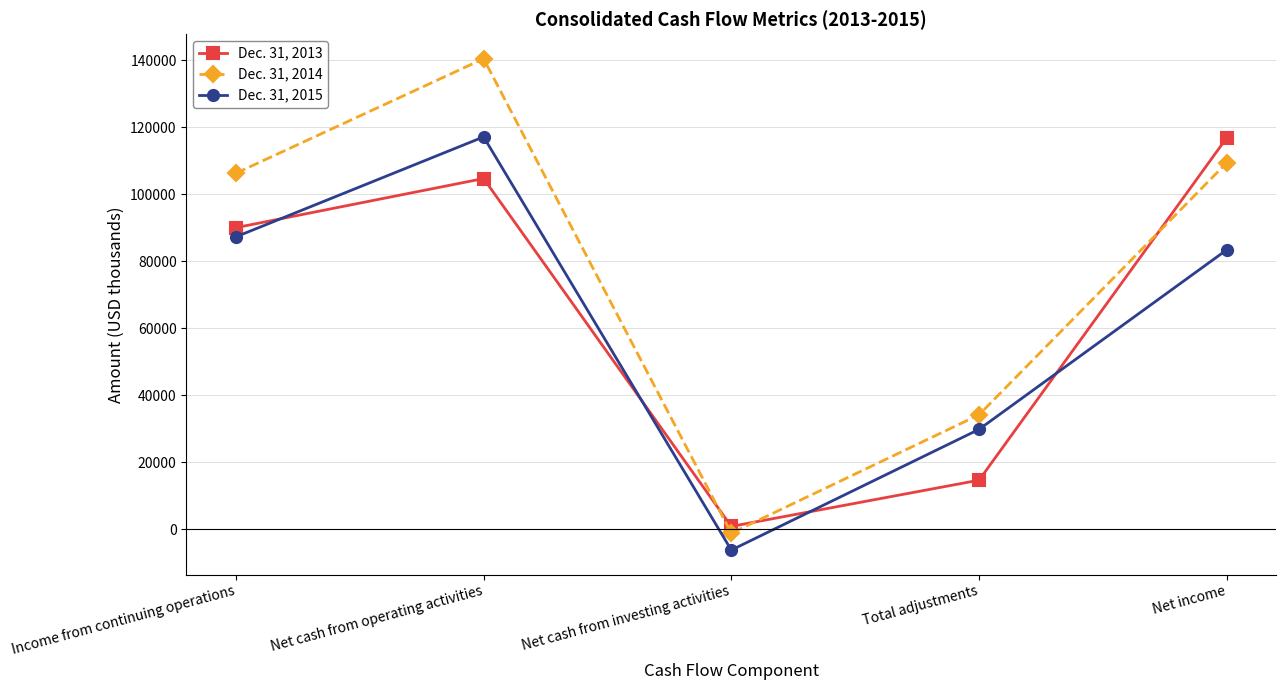

Which category has the lowest value across all series?

Net cash from investing activities